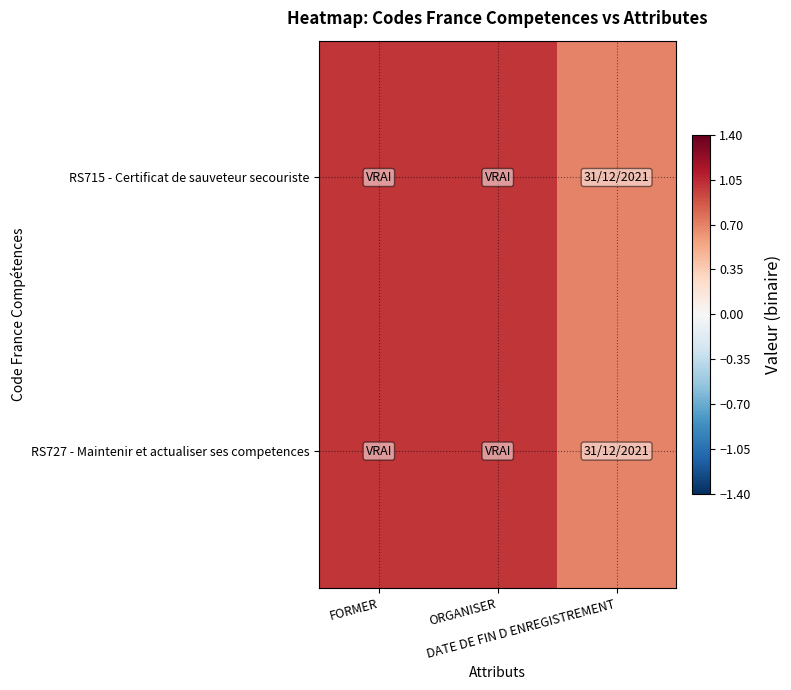

Rank the series by their maximum value, from lowest to highest.

RS715 - Certificat de sauveteur secouriste, RS727 - Maintenir et actualiser ses competences